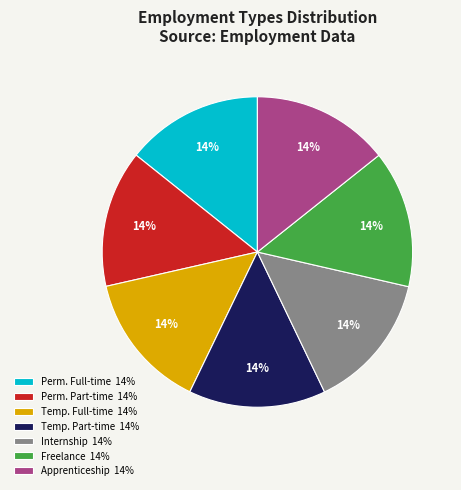

What is the ratio of the value at Freelance 14% to the value at Internship 14%?

1.0